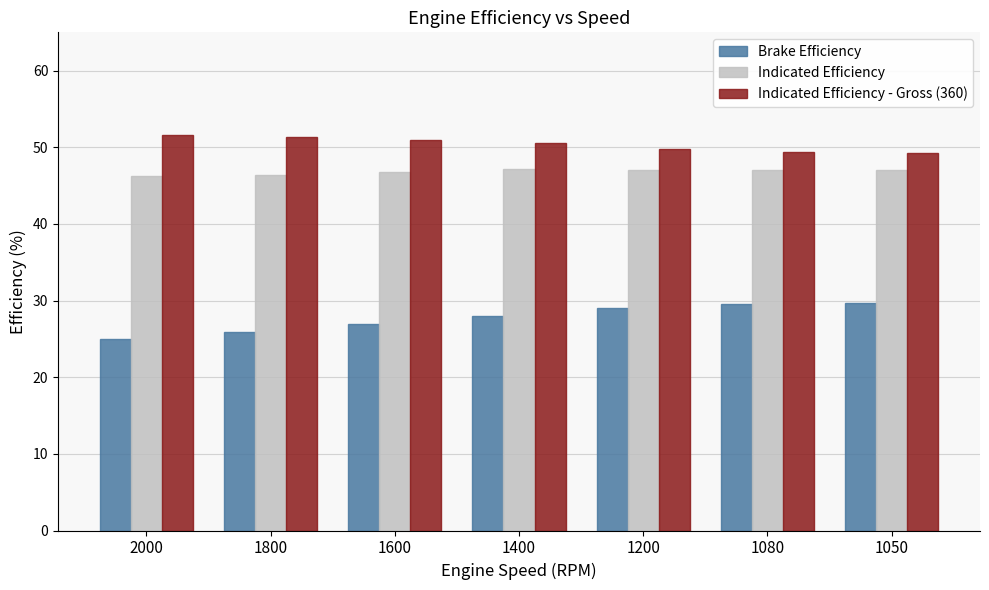

What is the lowest value of the Indicated Efficiency - Gross (360) series?

49.3